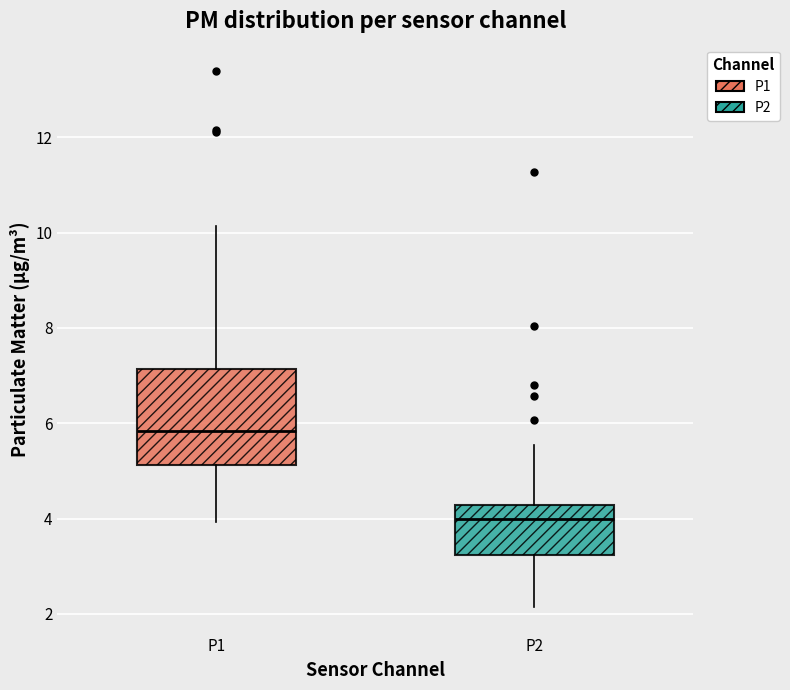

Reading left to right, read every box against the y-axis: the position of its median line, the range the box covers, and the ends of its whiskers. The values are not printed on the chart, so give them approximately, as read against the axis.

P1: median 5.8, box 5.2 to 7.2, whiskers 4.0 to 10.2
P2: median 4.0, box 3.2 to 4.2, whiskers 2.2 to 5.6